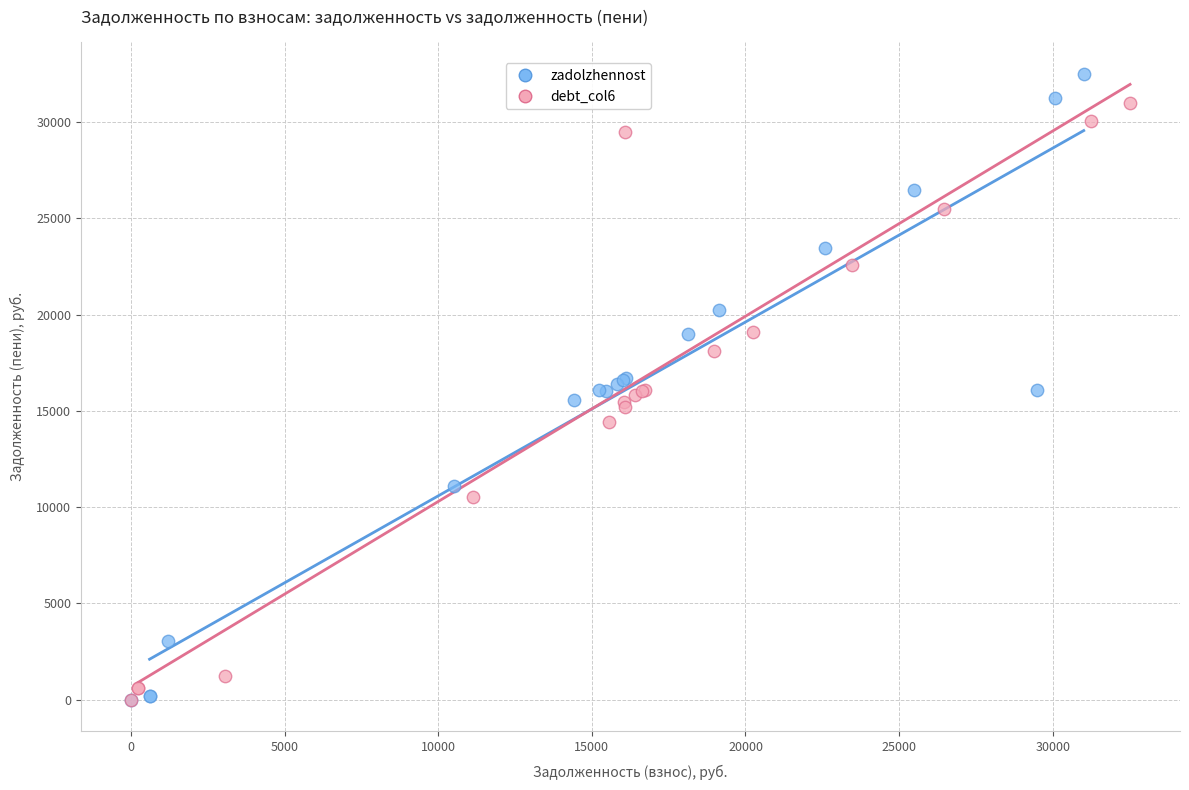

Which series contains the highest Y value?

zadolzhennost